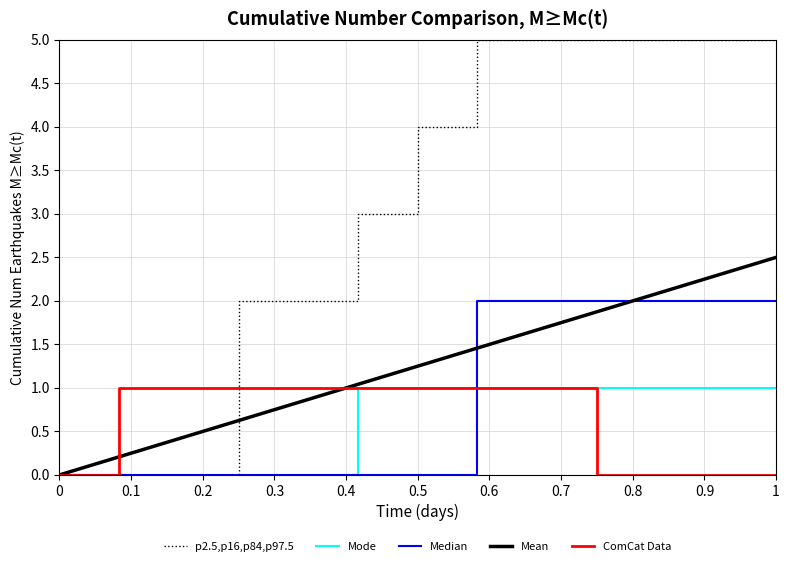

Which series has the widest spread of values?

p2.5,p16,p84,p97.5